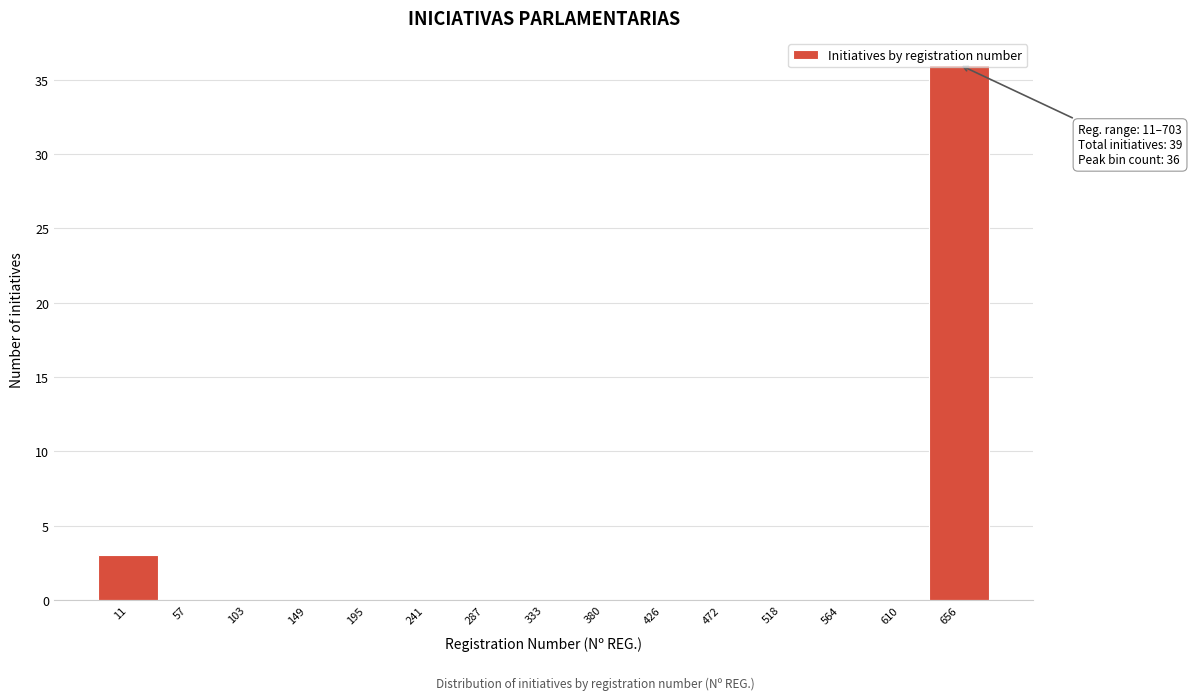

What is the sum of all values?

39